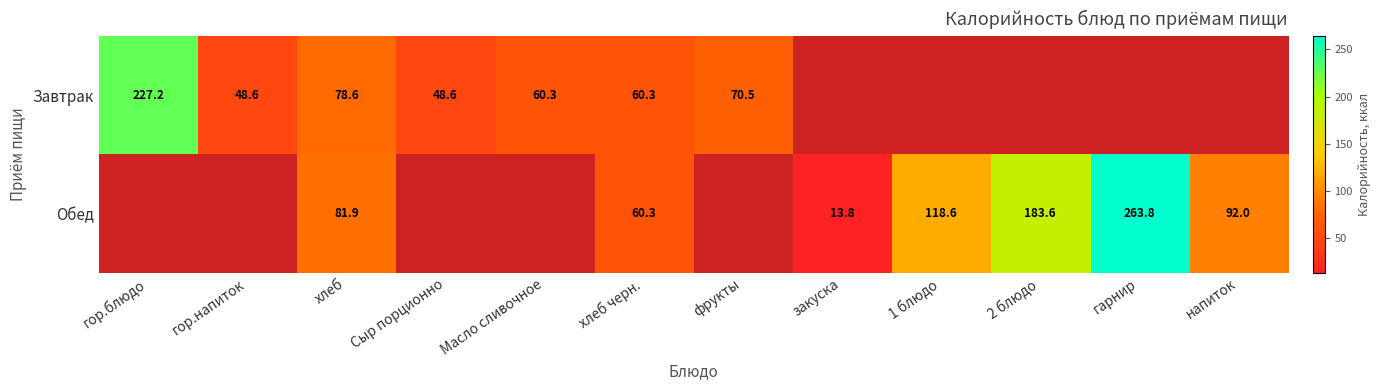

Count the Обед values in the range 81 to 118.

2